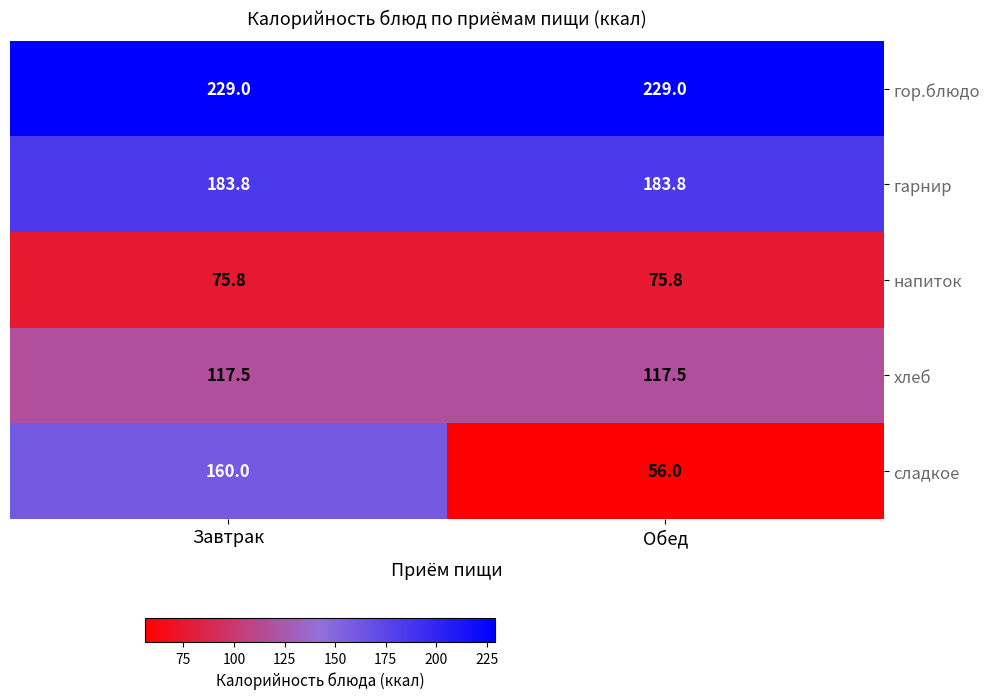

At how many categories does at least one series exceed 182?

2